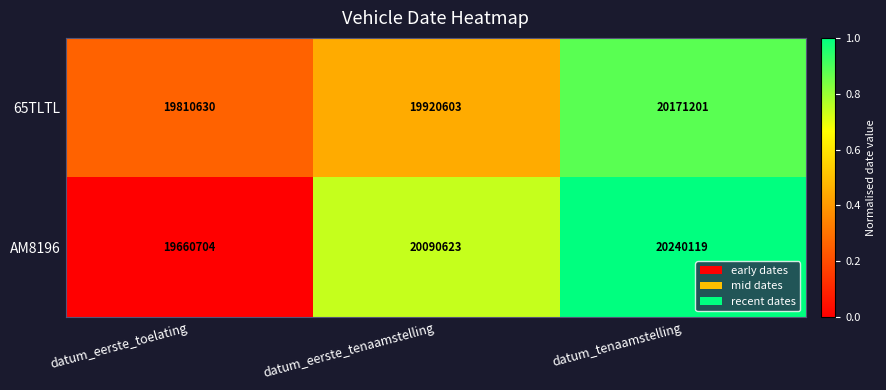

What is the minimum value shown in the chart?

19660704